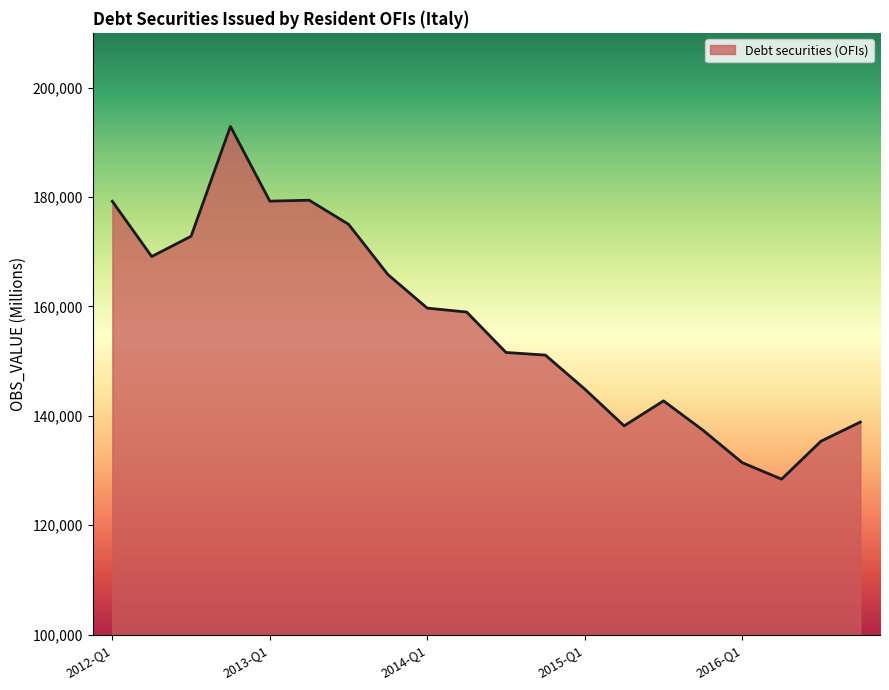

What is the smallest value displayed?

128427